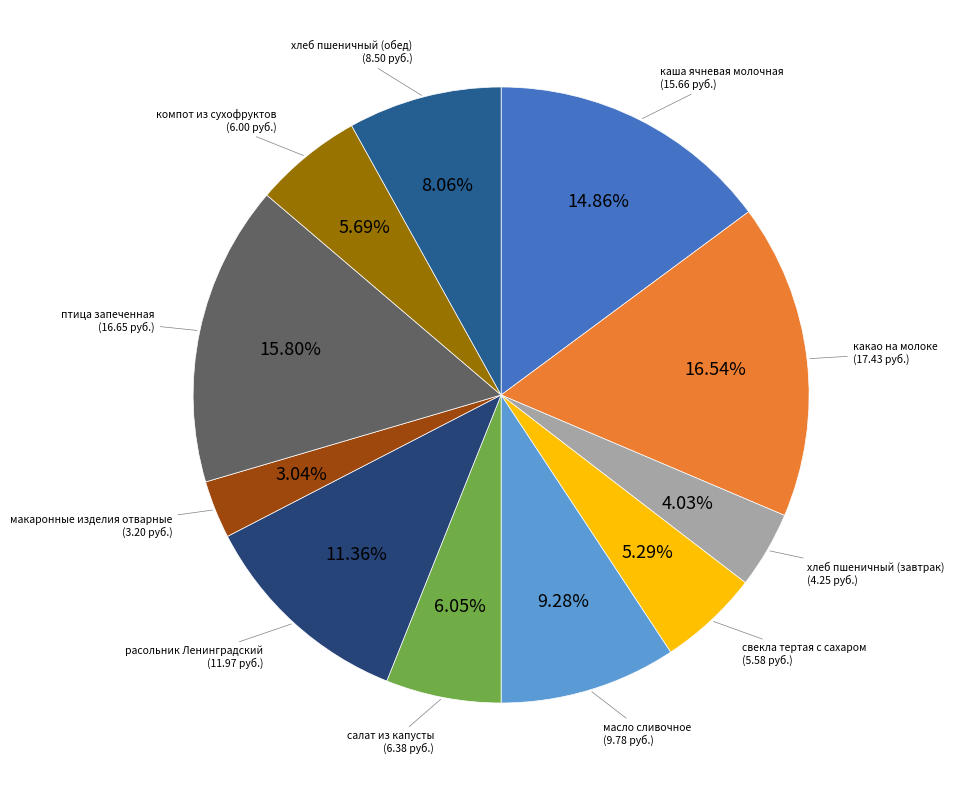

How many segments does this pie chart have?

11